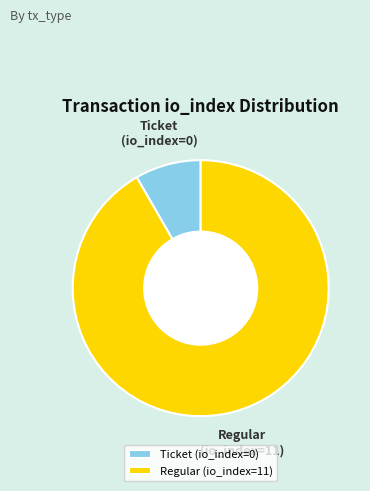

Count the number of slices in the pie.

2